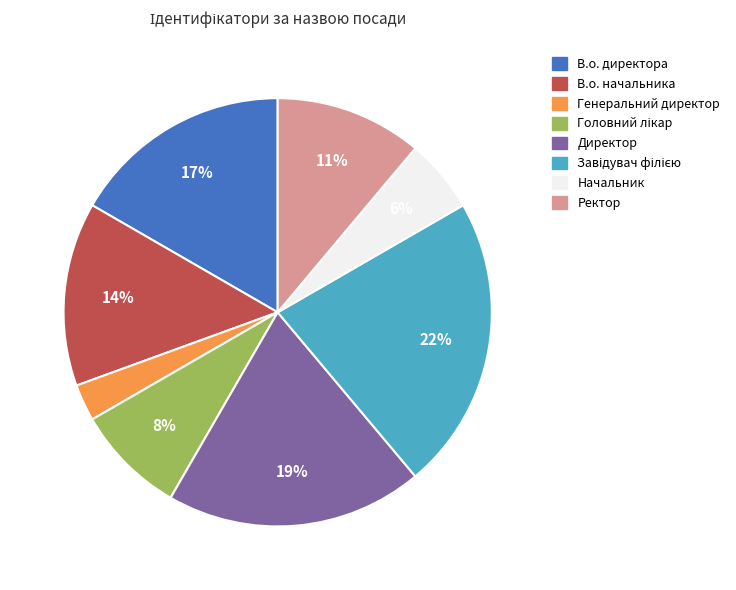

Is it true that В.о. начальника is 19% of the pie?

False